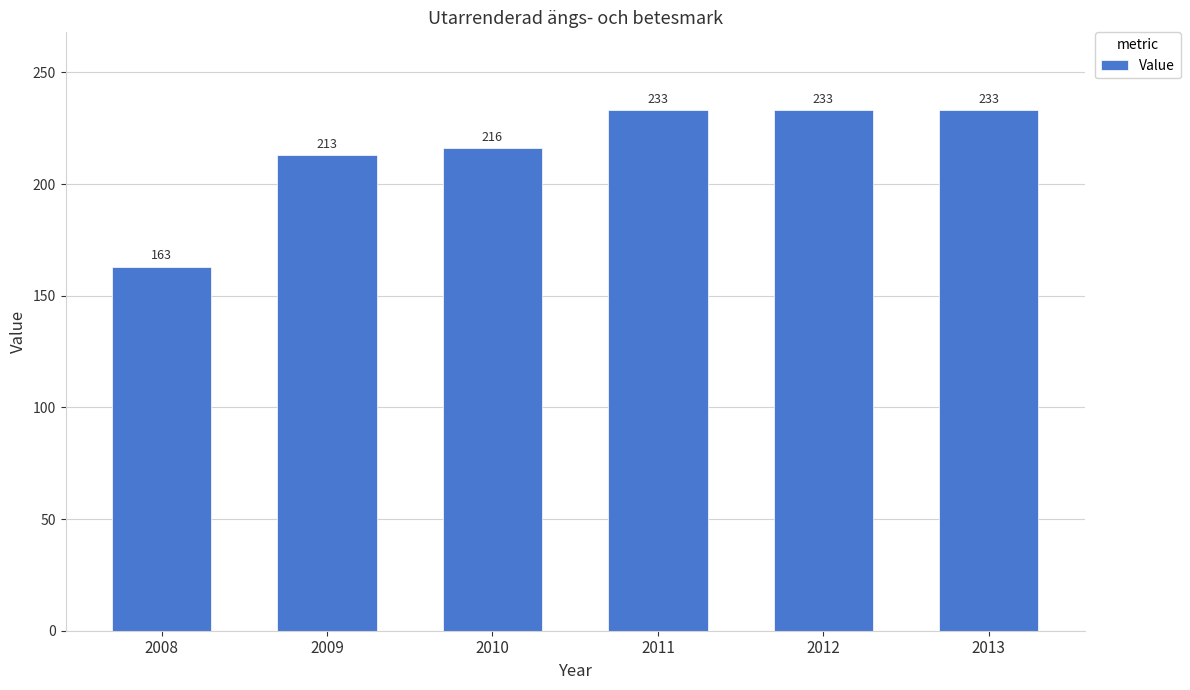

What is the greatest value displayed?

233